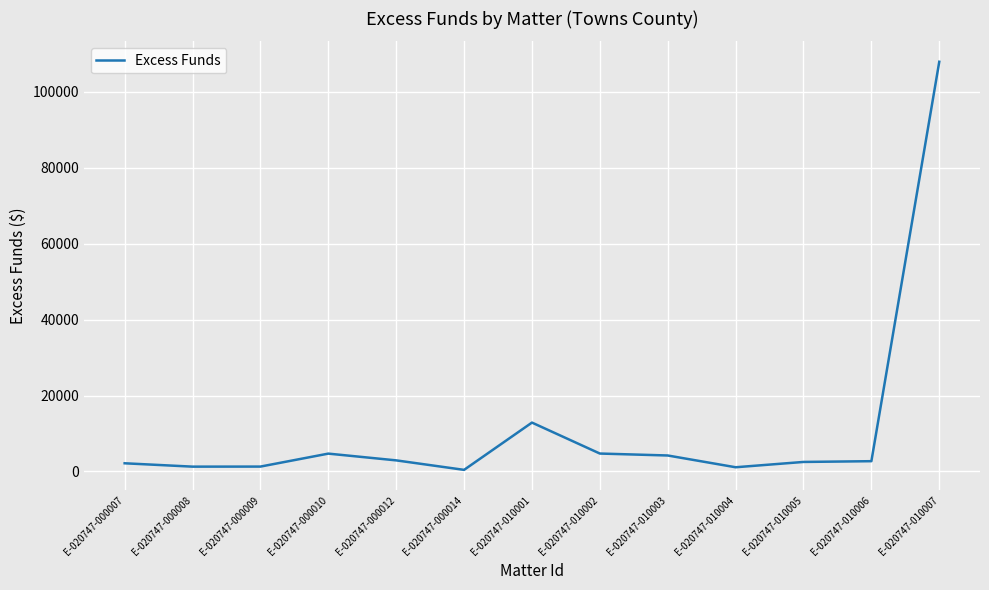

What is the maximum value shown in the chart?

107918.1